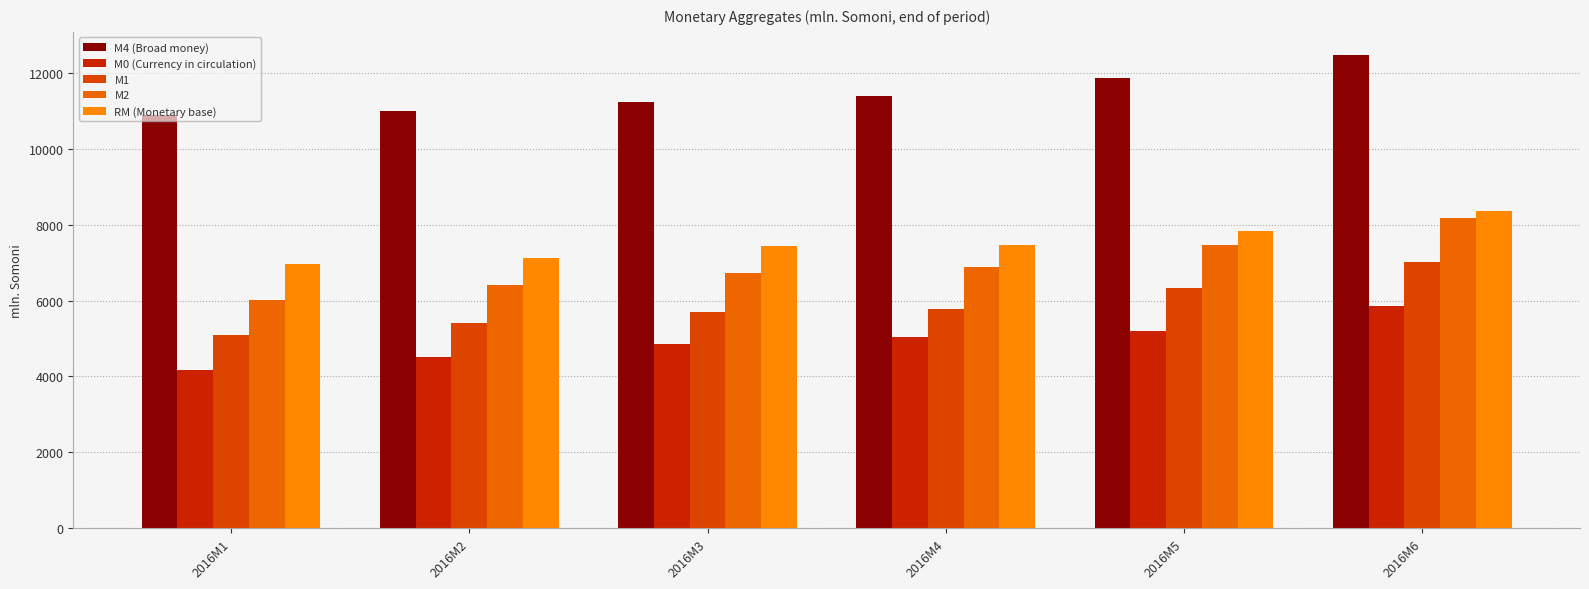

Does the chart contain stacked bars?

No